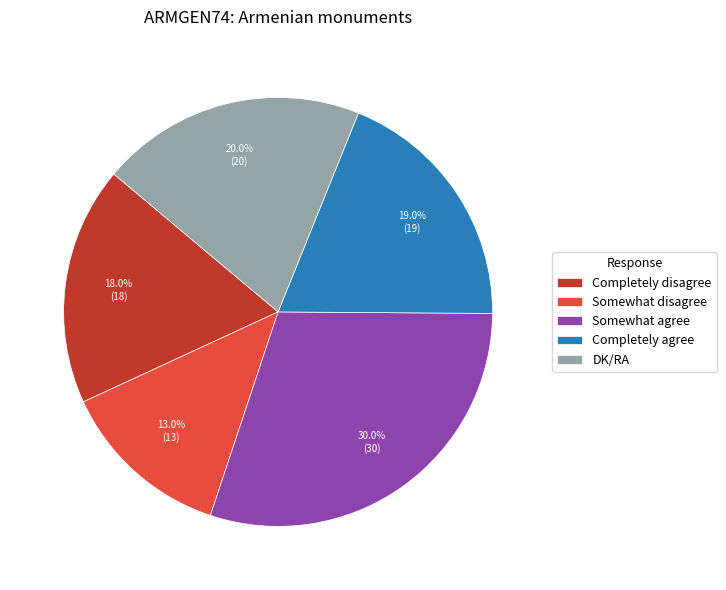

How many segments does this pie chart have?

5